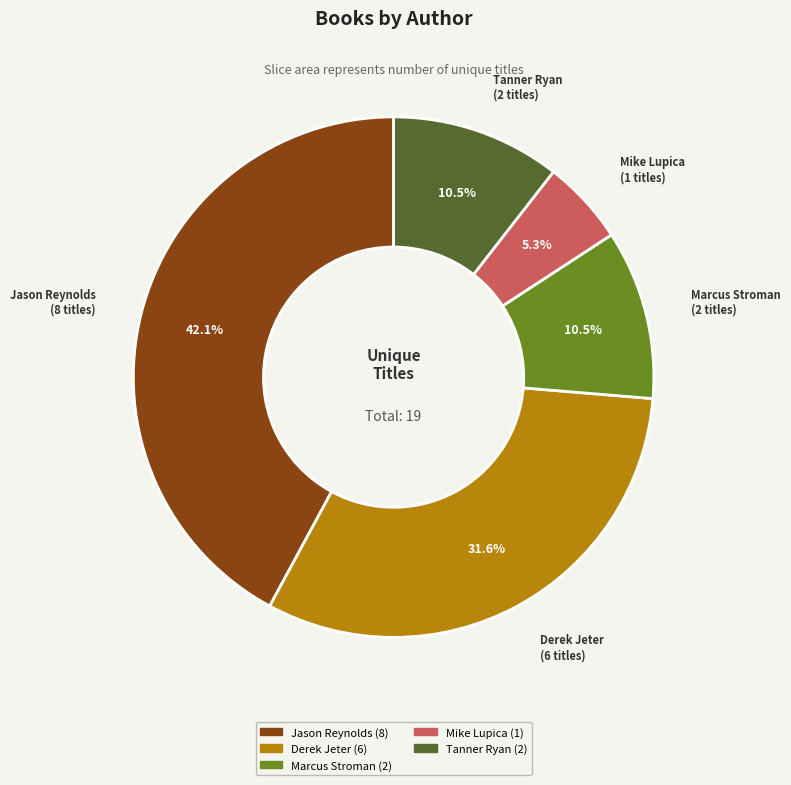

Is there a majority slice in this chart?

No